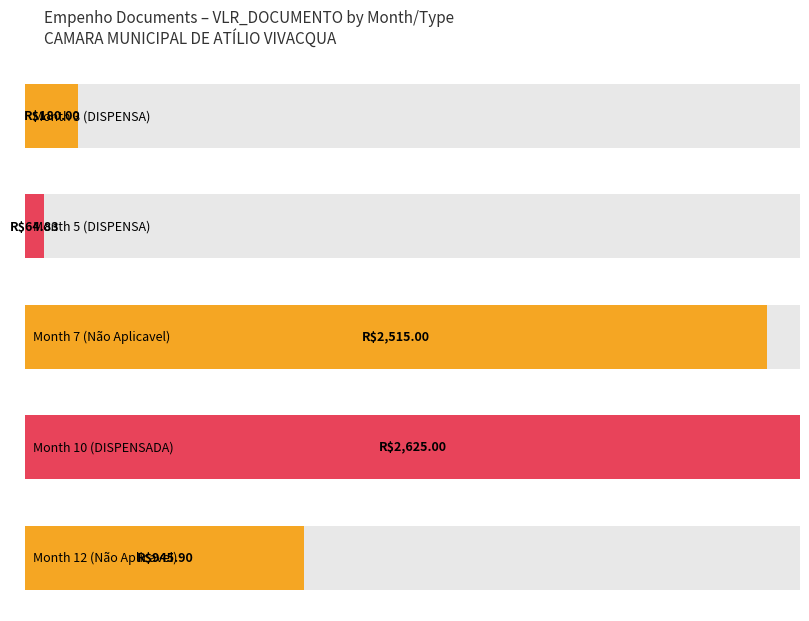

Is it true that the value at DISPENSA is 64.8?

True